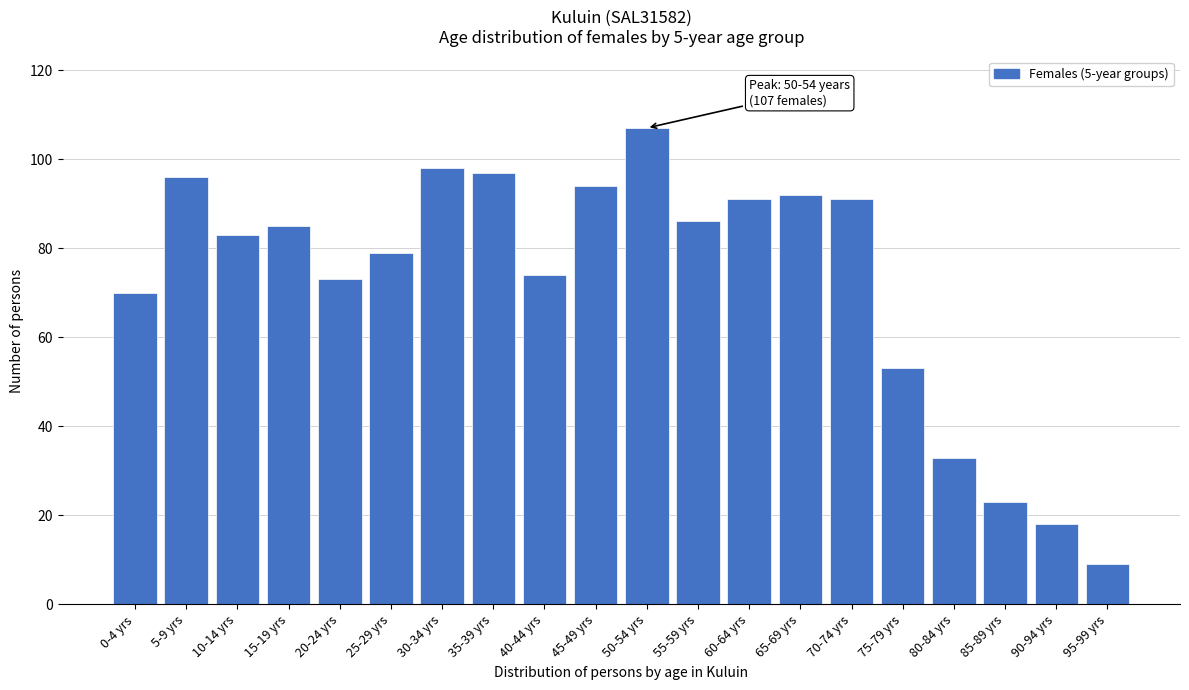

Reading left to right, list all the values displayed in this chart.

70	96	83	85	73	79	98	97	74	94	107	86	91	92	91	53	33	23	18	9